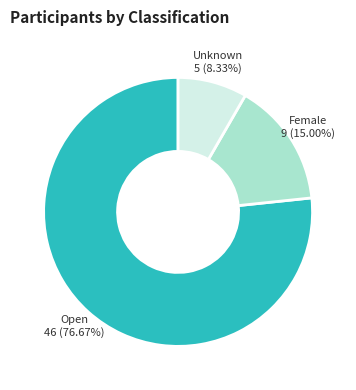

To the nearest percent, what is the difference between the largest and smallest slice percentages?

68%